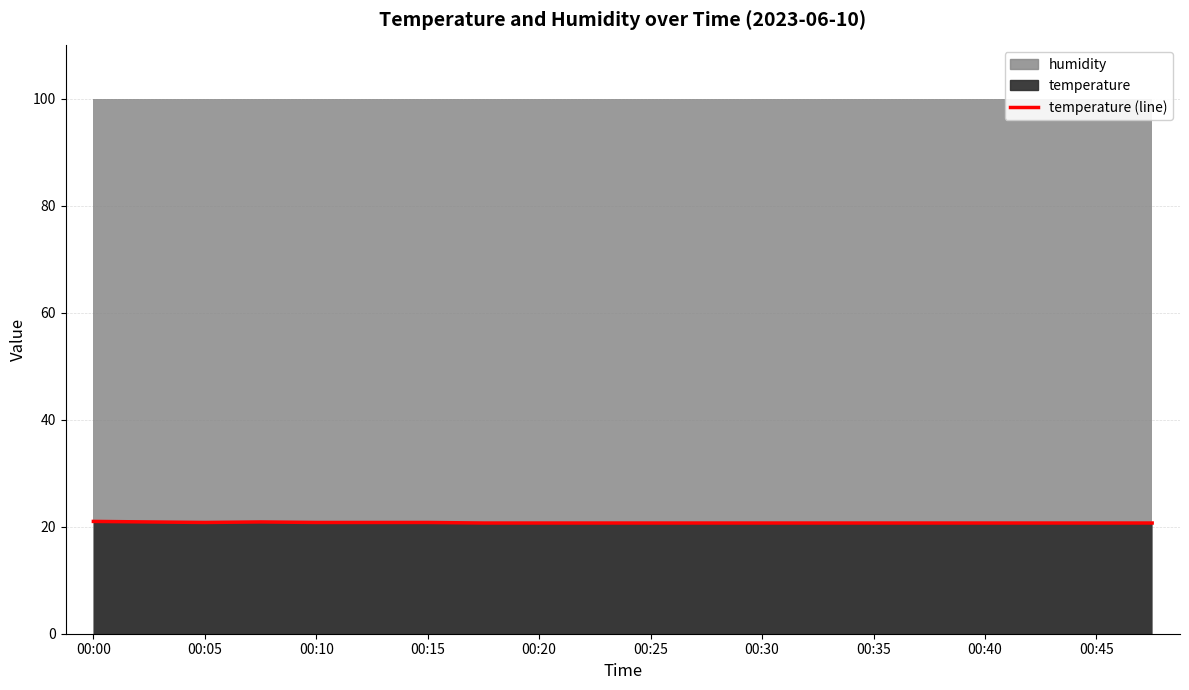

Which has a higher value, 00:10 or 00:40?

00:10